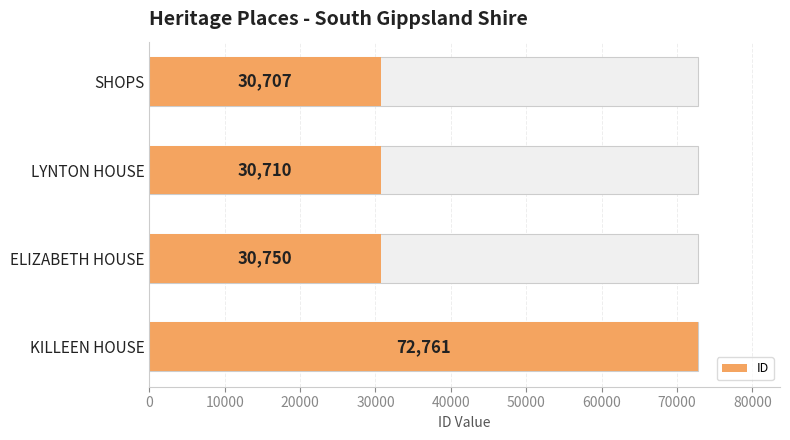

How many values exceed 30750?

1